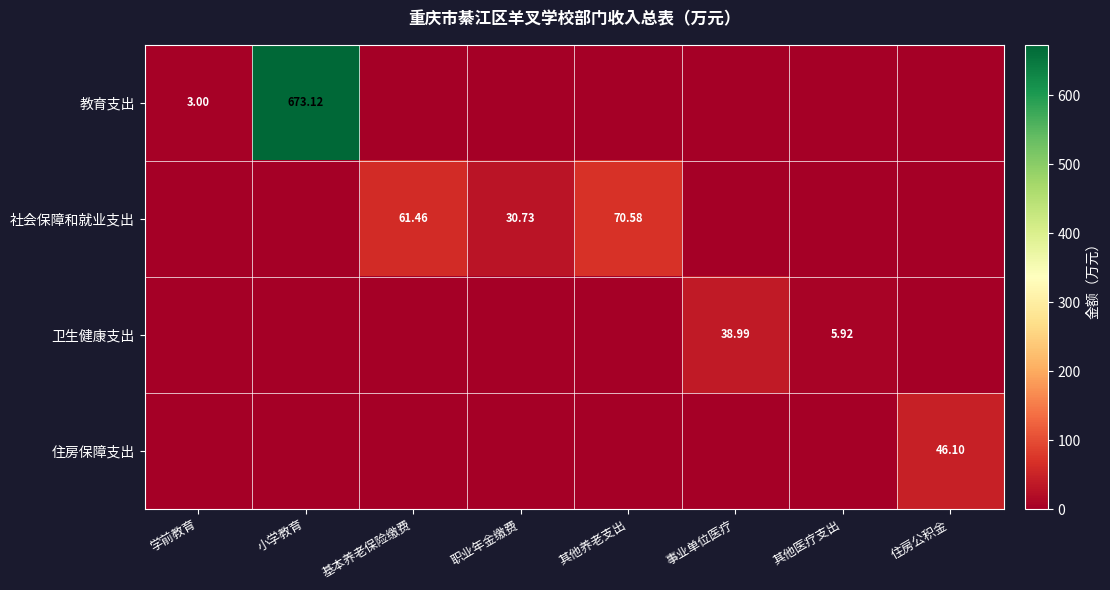

What is the difference between the maximum and minimum values in the 教育支出 series?

673.1